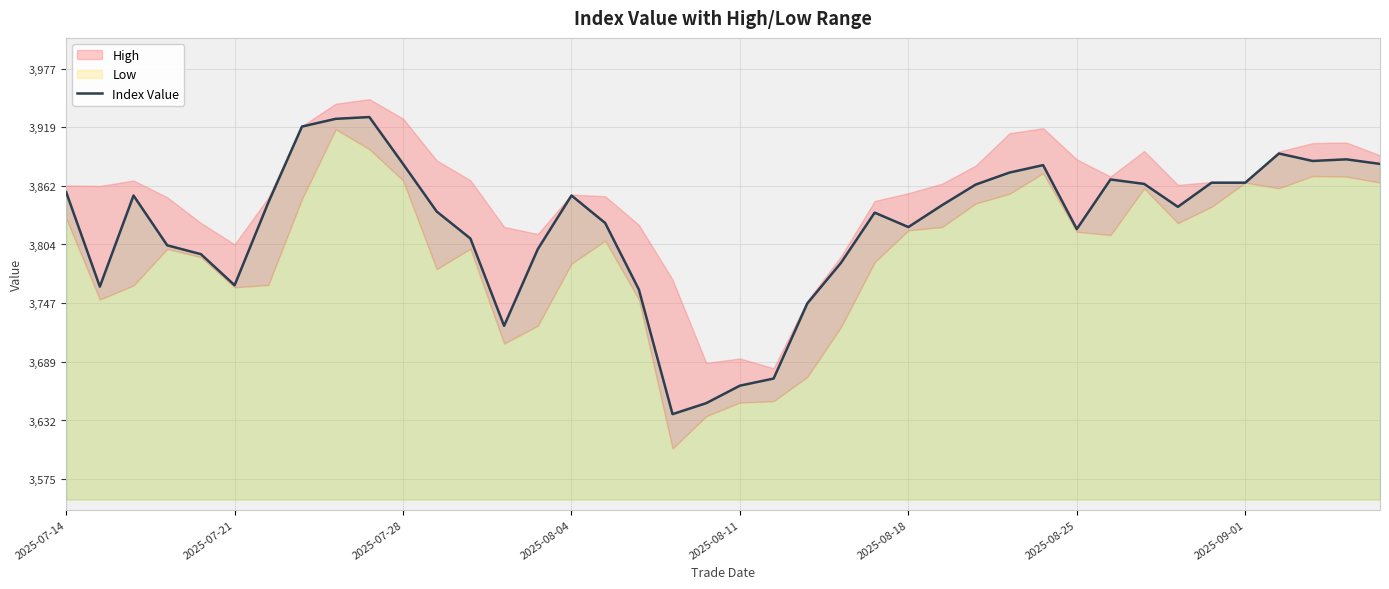

Reading left to right, extract all data points from this chart.

3855.6	3763.0	3852.2	3803.5	3794.9	3764.4	3845.3	3919.8	3927.4	3929.1	3883.2	3836.6	3810.1	3724.6	3799.7	3852.3	3825.4	3760.2	3638.2	3648.9	3666.1	3673.0	3746.6	3786.4	3835.5	3821.4	3842.8	3863.0	3874.7	3882.0	3819.4	3868.0	3863.6	3841.2	3864.8	3864.8	3893.4	3886.1	3887.7	3883.2